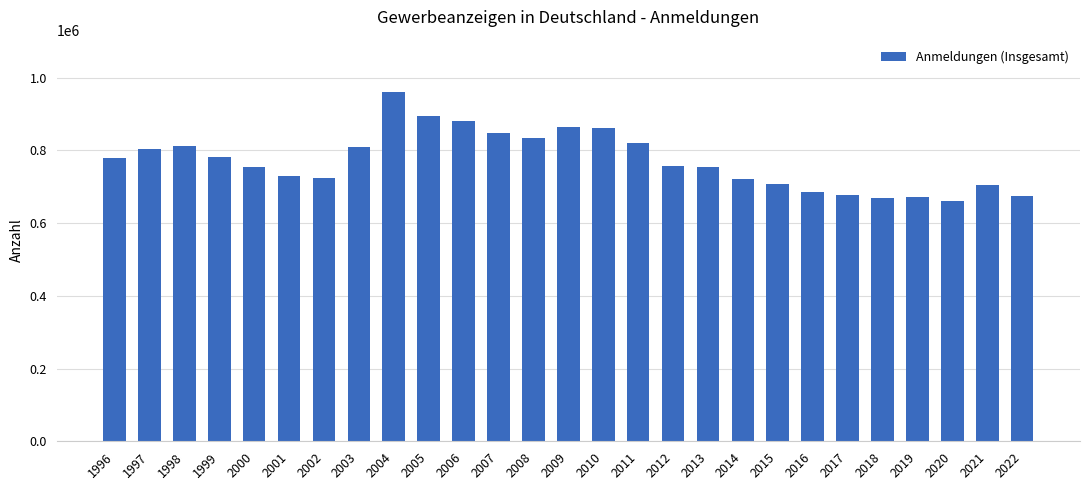

What is the sum of the values at 2021 and 2001?

1433927